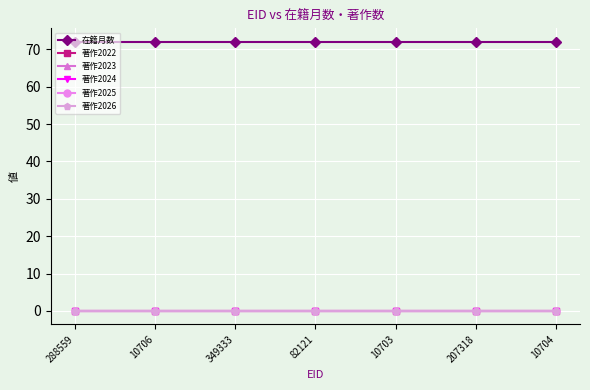

Reading left to right, extract all data points from this chart.

在籍月数: 288559=72	10706=72	349333=72	82121=72	10703=72	207318=72	10704=72
著作2022: 288559=0	10706=0	349333=0	82121=0	10703=0	207318=0	10704=0
著作2023: 288559=0	10706=0	349333=0	82121=0	10703=0	207318=0	10704=0
著作2024: 288559=0	10706=0	349333=0	82121=0	10703=0	207318=0	10704=0
著作2025: 288559=0	10706=0	349333=0	82121=0	10703=0	207318=0	10704=0
著作2026: 288559=0	10706=0	349333=0	82121=0	10703=0	207318=0	10704=0